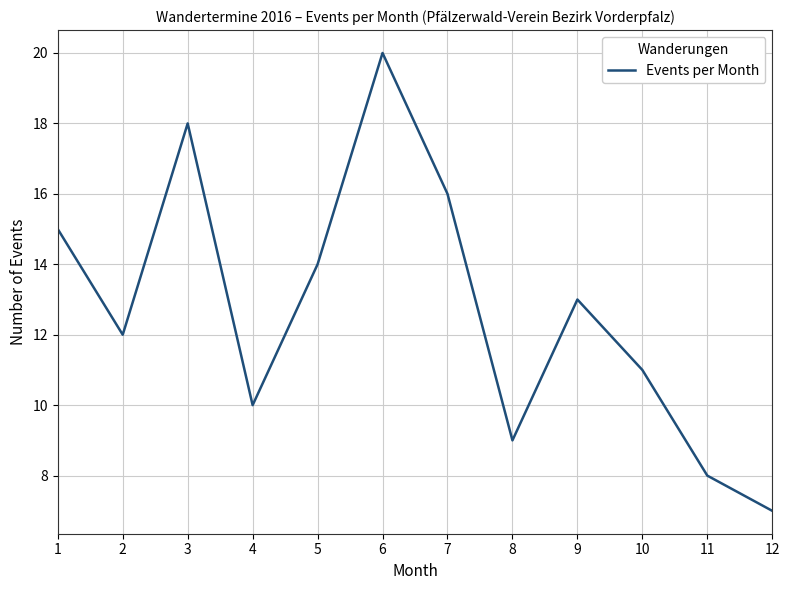

Is it true that the value at 9 is 13?

True